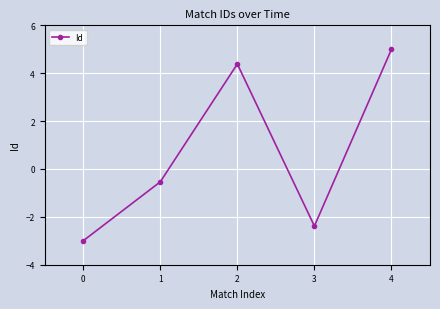

What is the value of the 4th point from the left?

-2.4